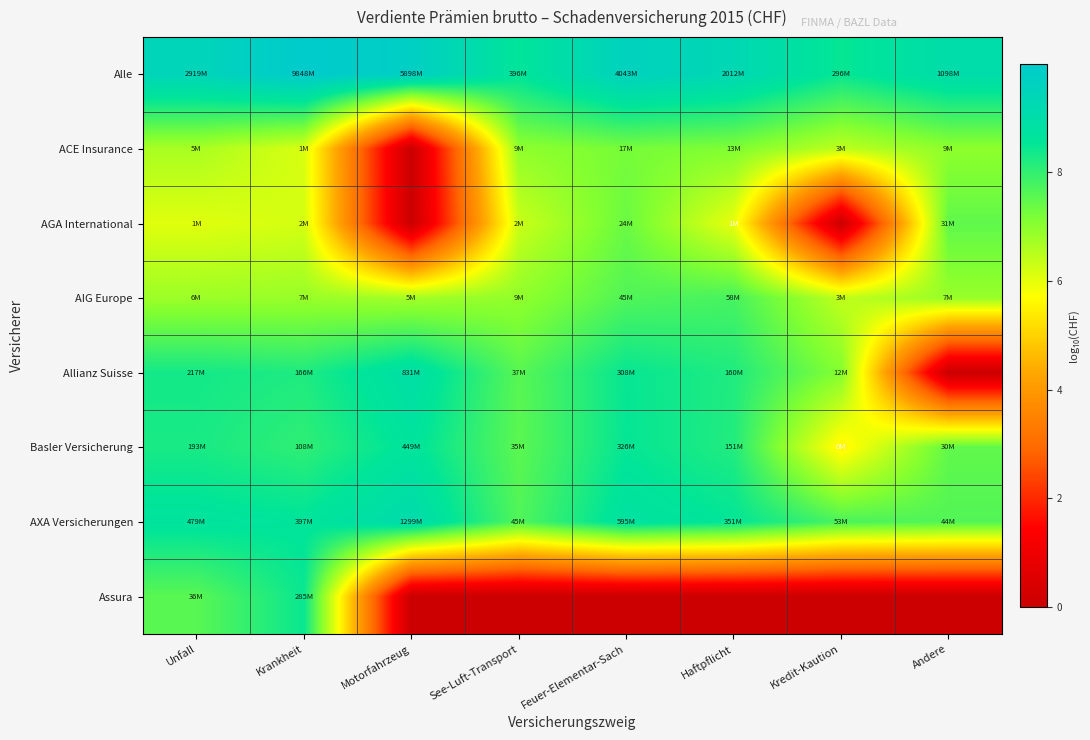

What is the difference between the highest and lowest values at Haftpflicht?

9.3